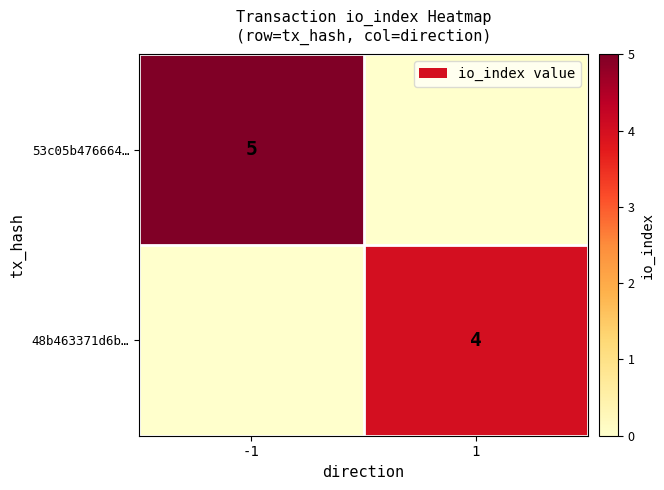

At which category does the chart reach its peak across all series?

-1